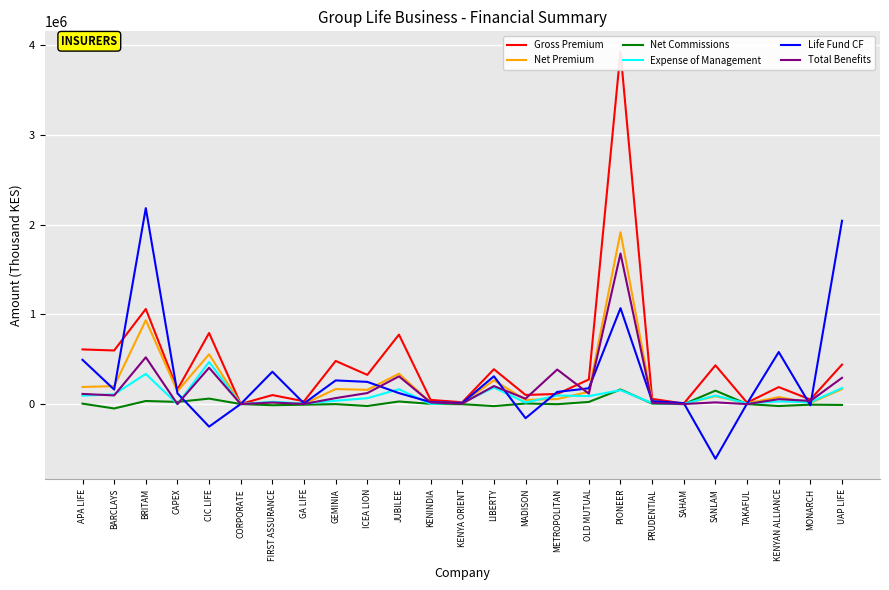

What is the total value across all series at TAKAFUL?

38919